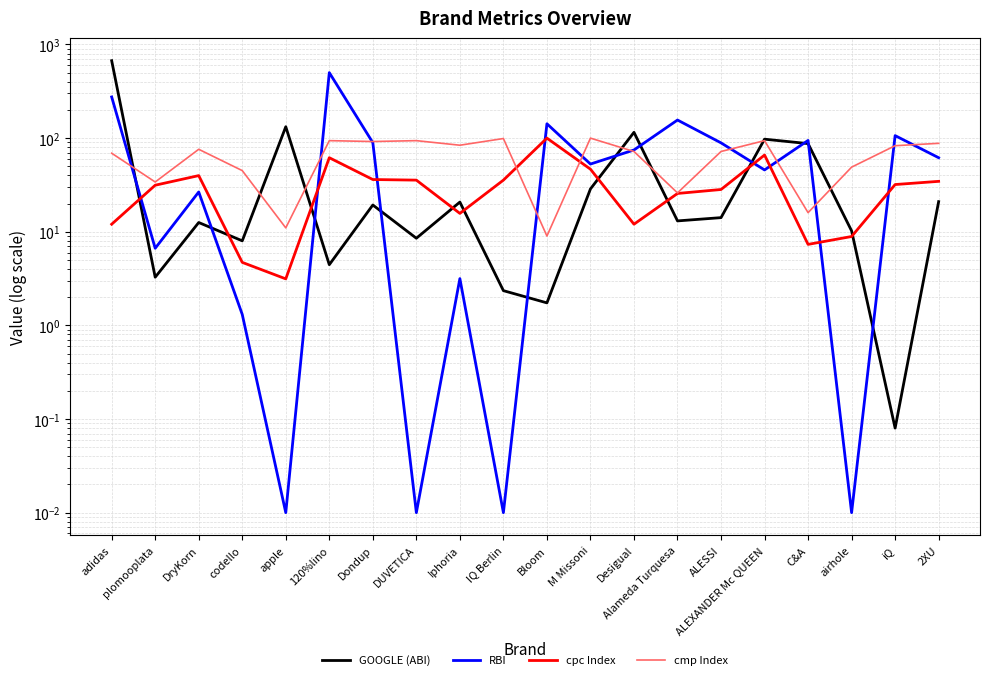

What is the difference between the highest and lowest values at adidas?

659.5